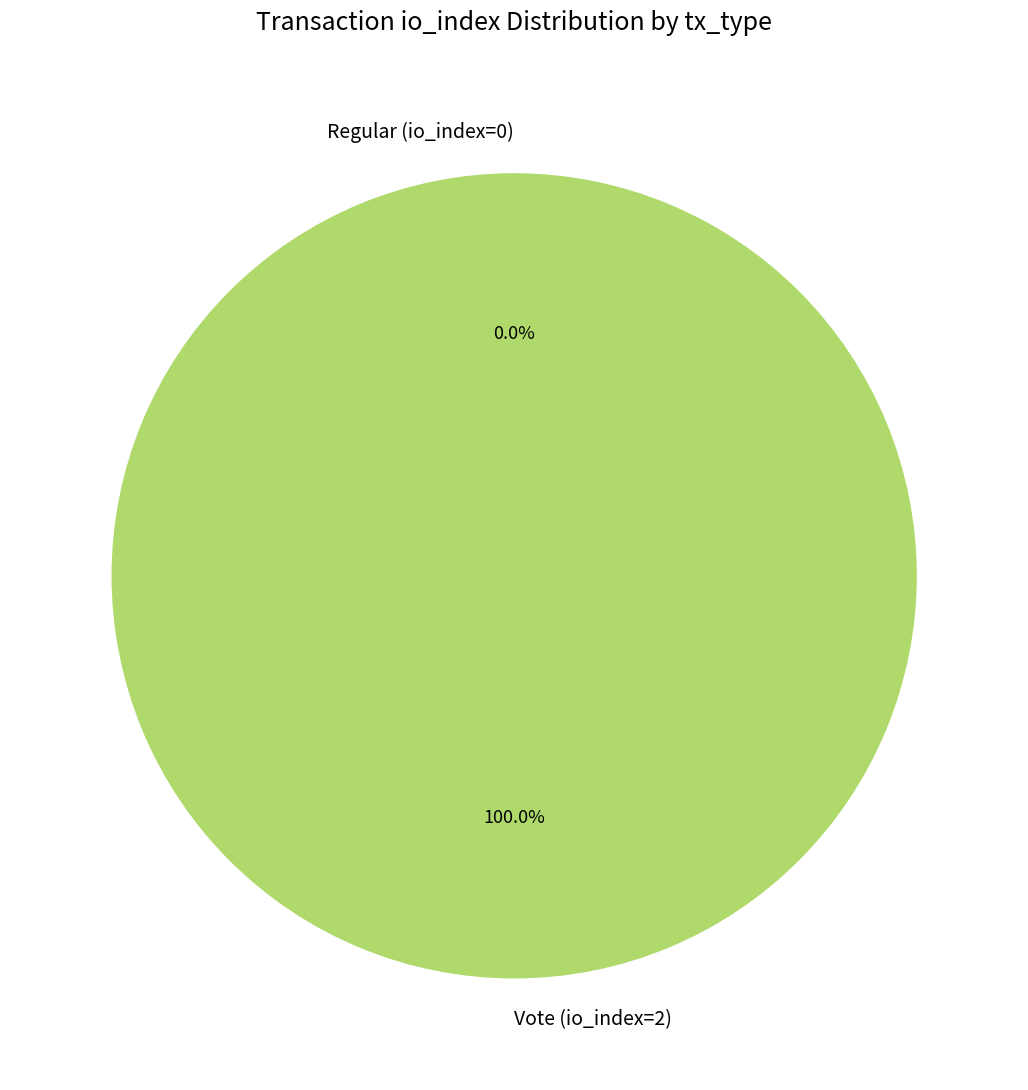

Combined, do Vote (io_index=2) and Regular (io_index=0) account for over 50%?

Yes